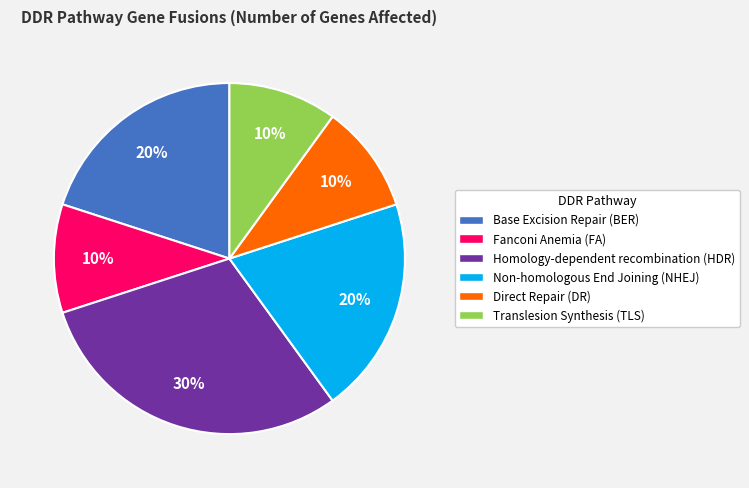

Is it true that Fanconi Anemia (FA) is 1% of the pie?

False